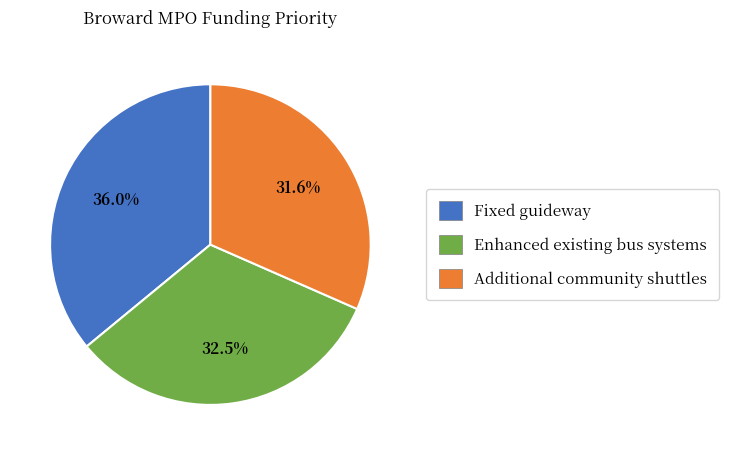

Do Fixed guideway and Enhanced existing bus systems together represent more than half of the pie?

Yes